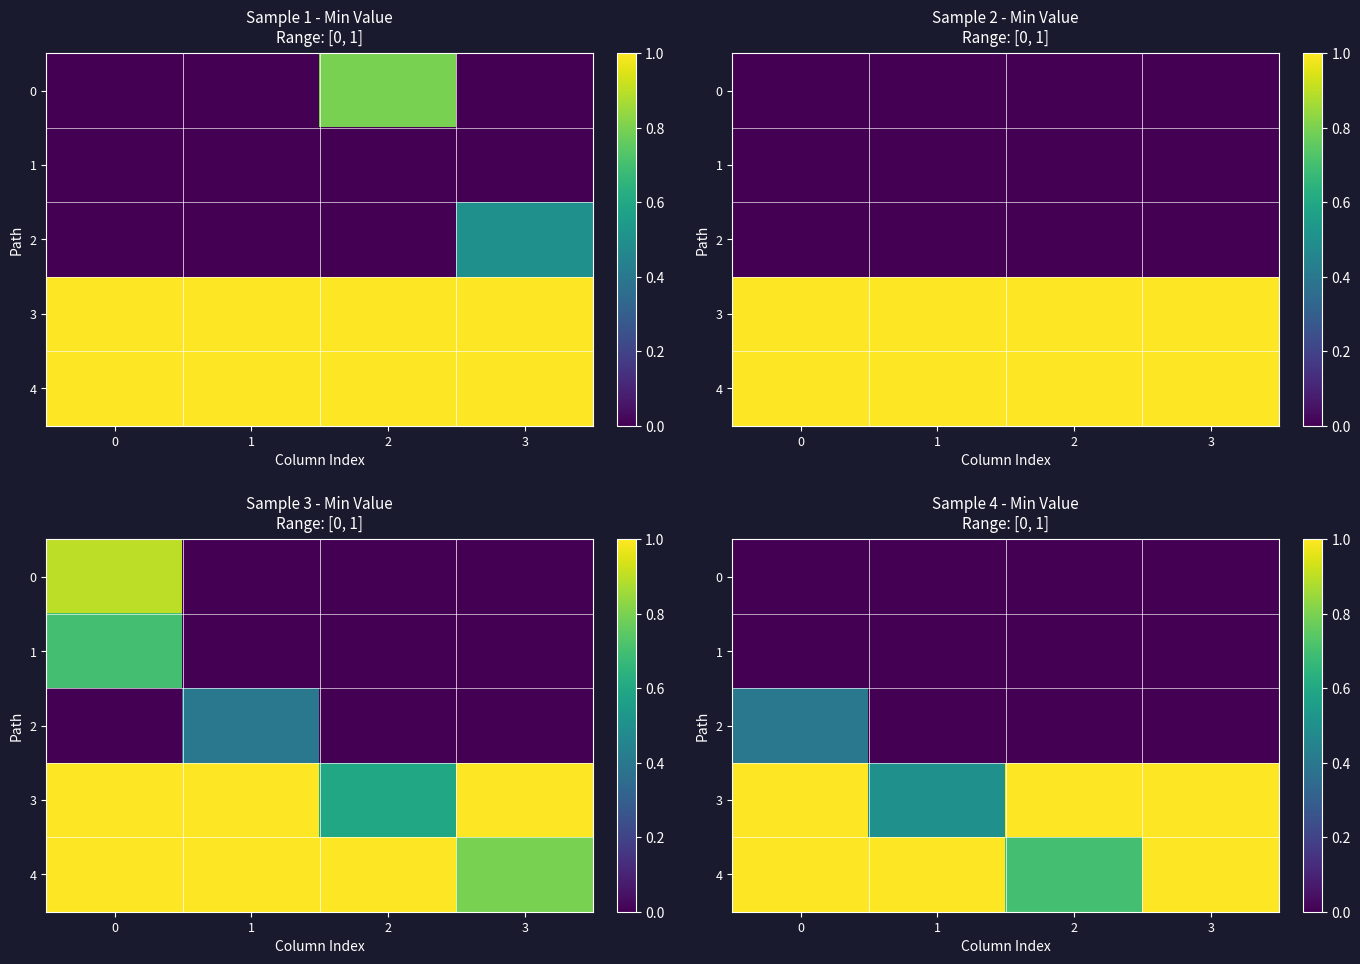

Rank the categories by 2 value from lowest to highest.

1, 2, 3, 0